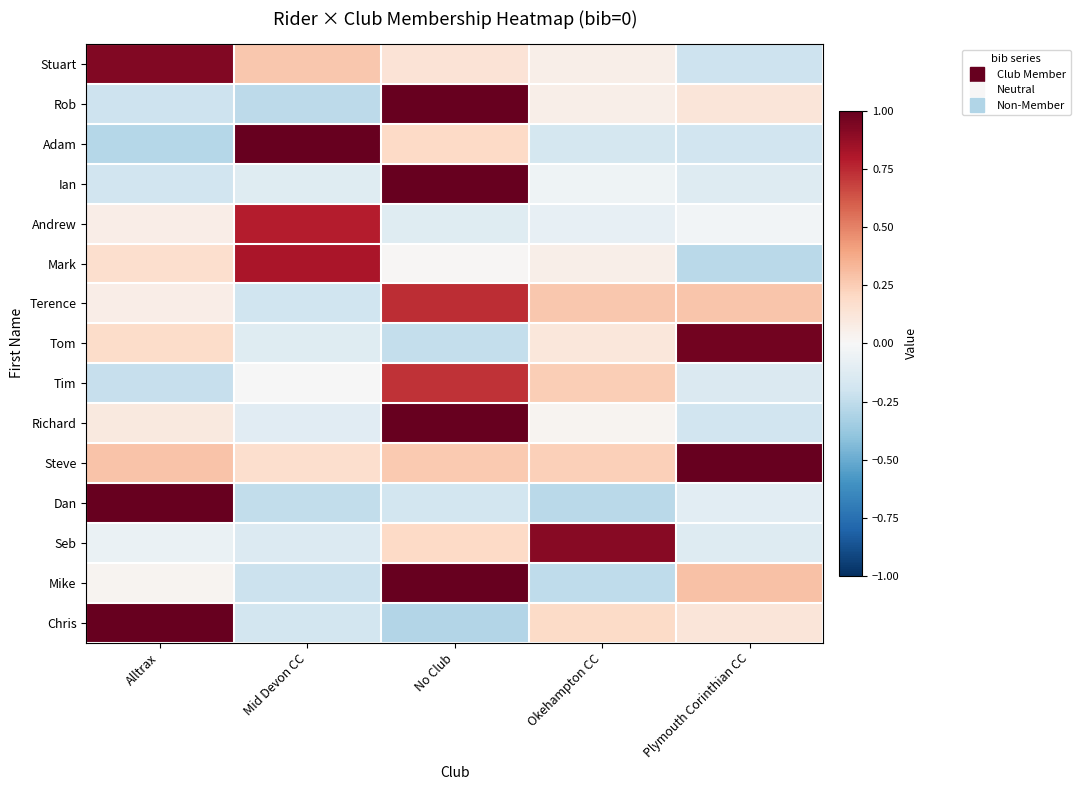

How many categories are shown in the chart?

5